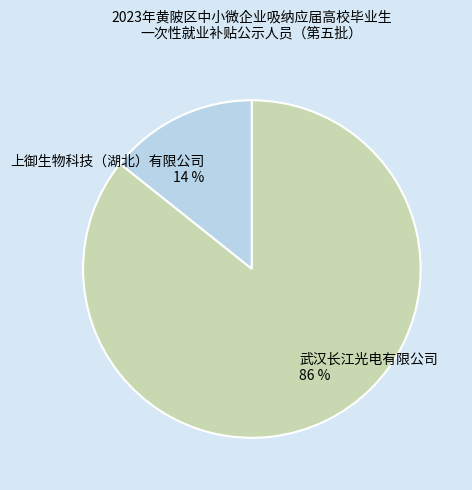

Rank the categories by value from lowest to highest.

上御生物科技（湖北）有限公司, 武汉长江光电有限公司